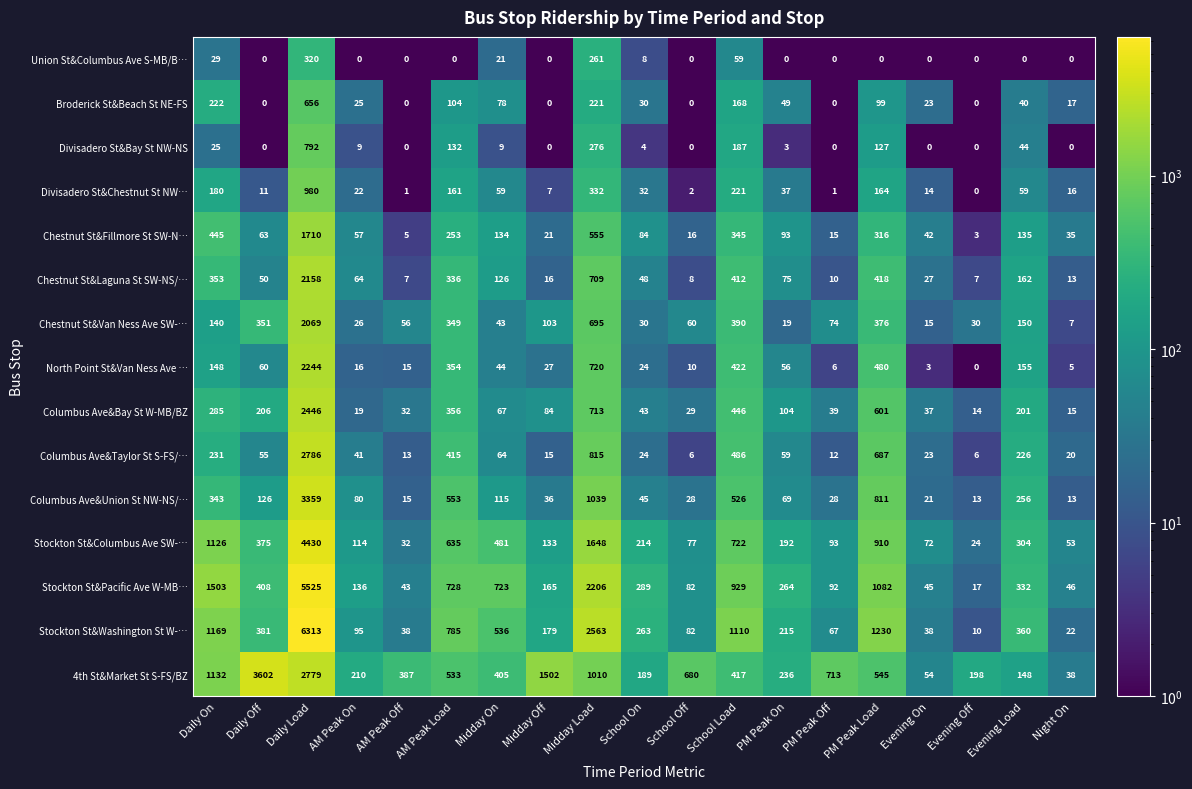

Which series has the largest total across all categories?

Stockton St&Washington St W-…